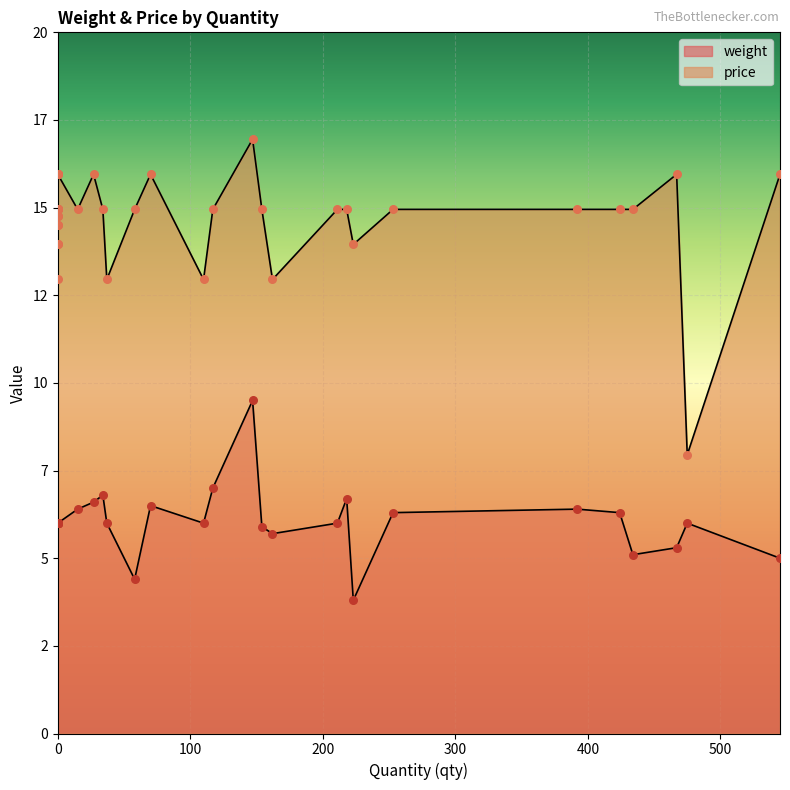

What are all the series names shown in the legend?

weight, price